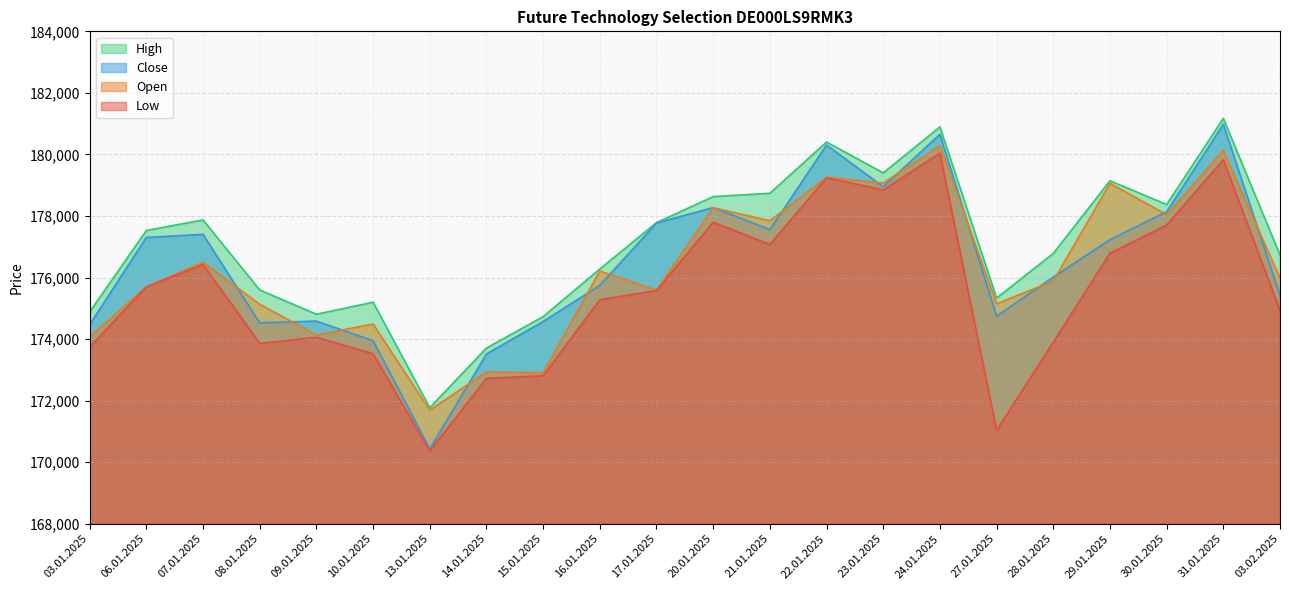

Is the value of Low at 16.01.2025 greater than the value of Open at 15.01.2025?

Yes